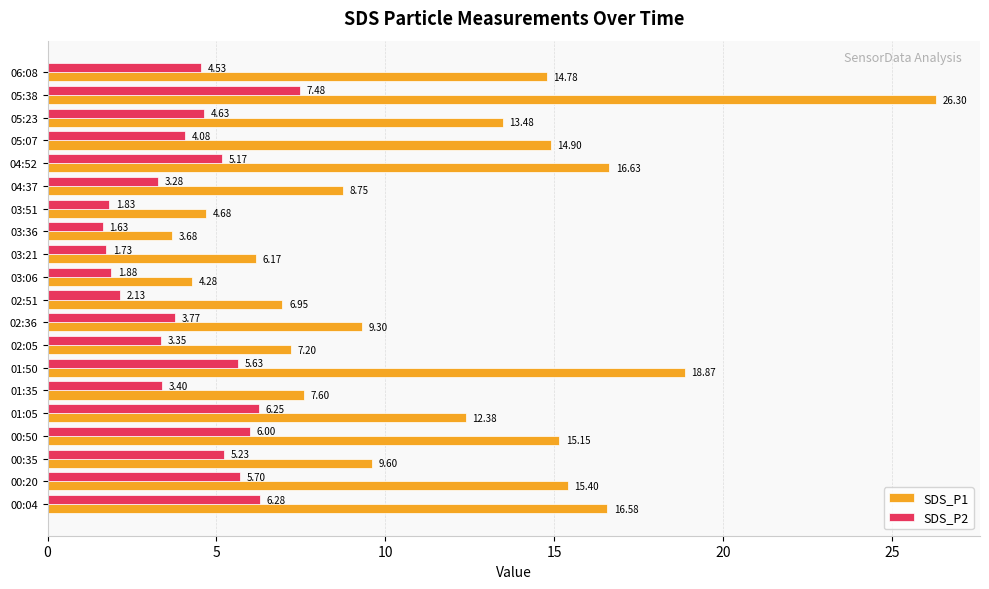

How many distinct data groups are displayed?

2